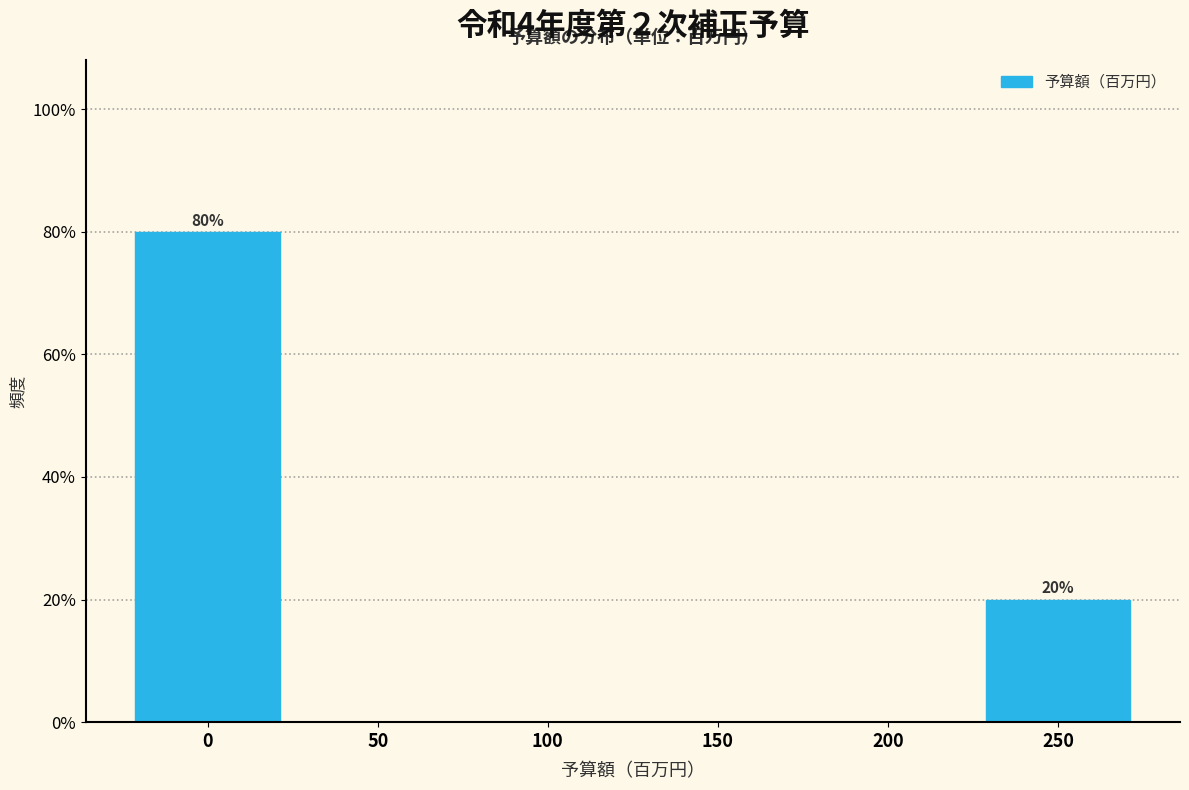

Reading left to right, extract all data points from this chart.

0=80	50=0	100=0	150=0	200=0	250=20